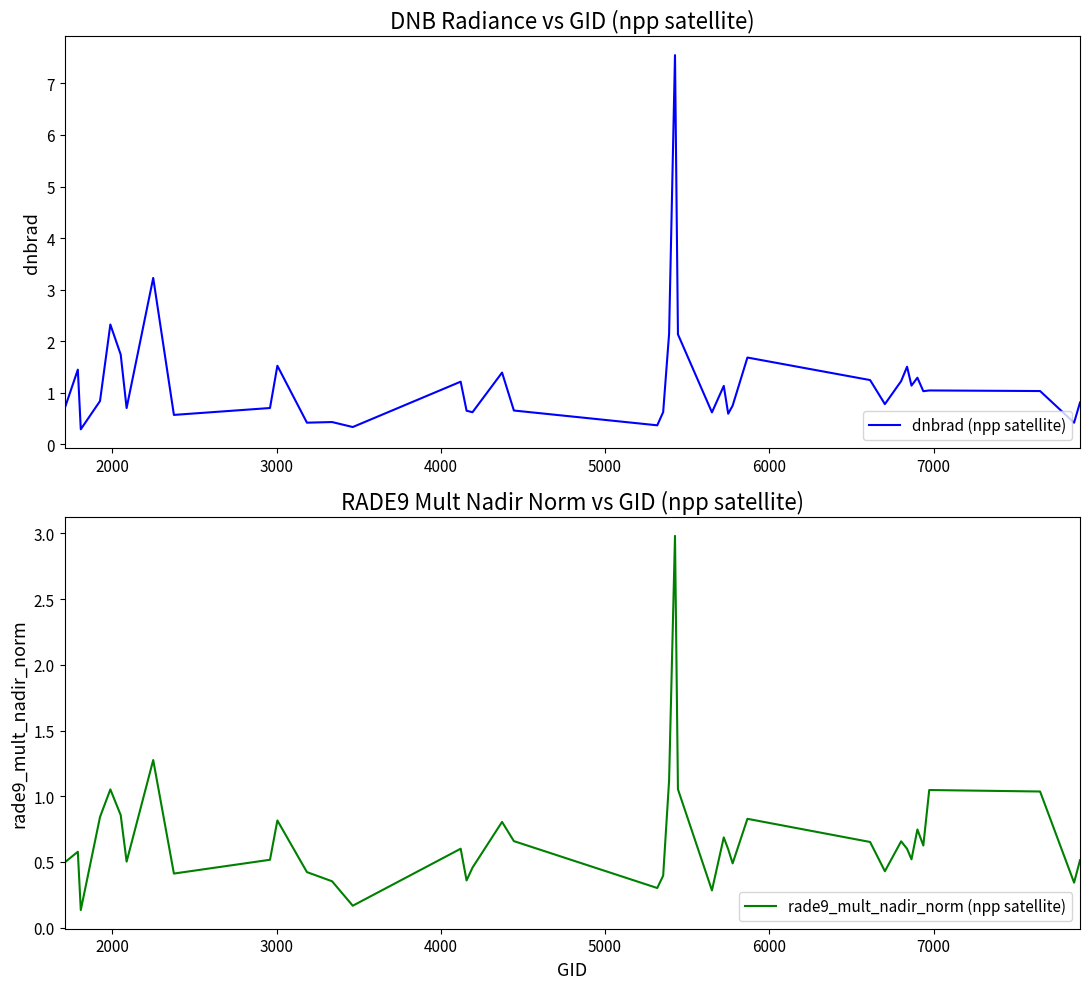

What is the maximum value for rade9_mult_nadir_norm (npp satellite)?

3.0